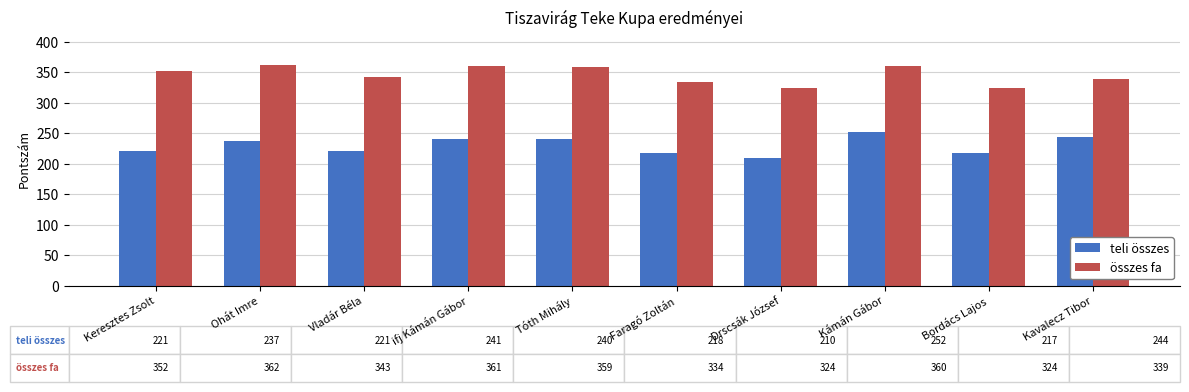

How many data points does each series have?

10